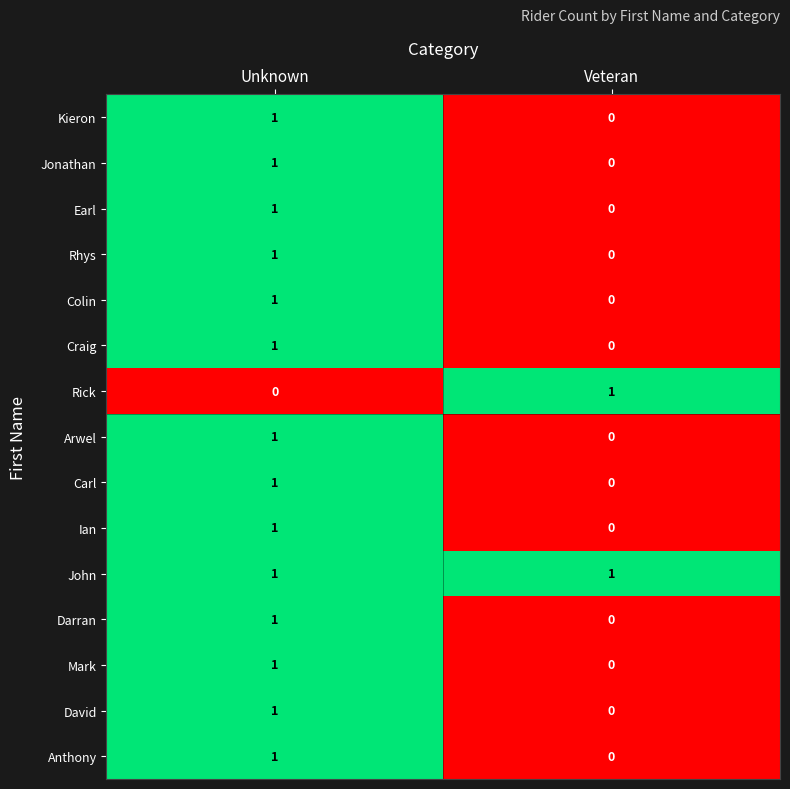

The Rick series shows 2 at Veteran. True or false?

False